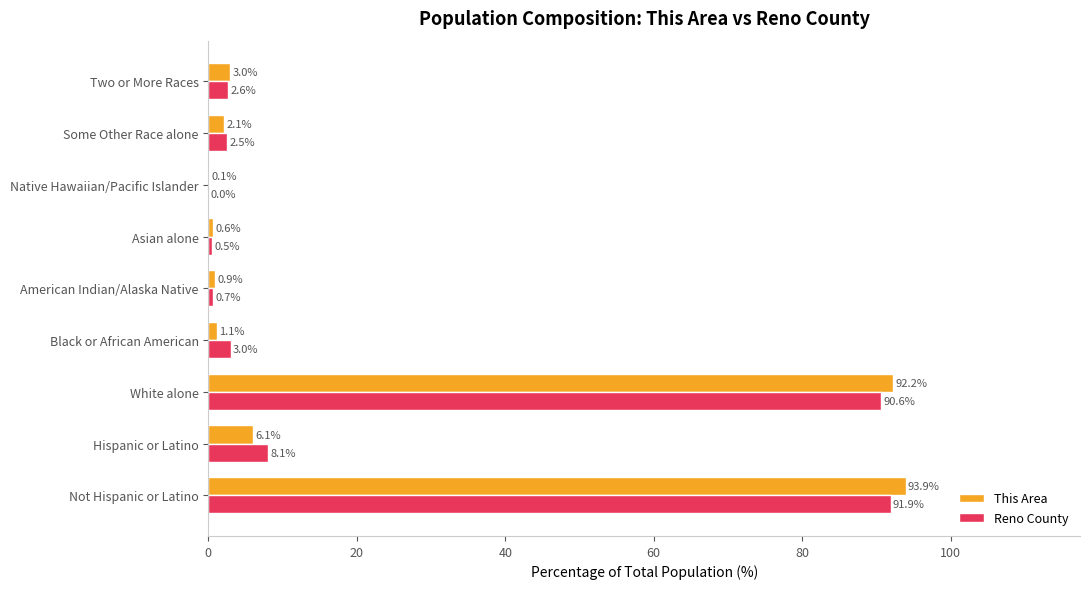

What are all the series names shown in the legend?

This Area, Reno County